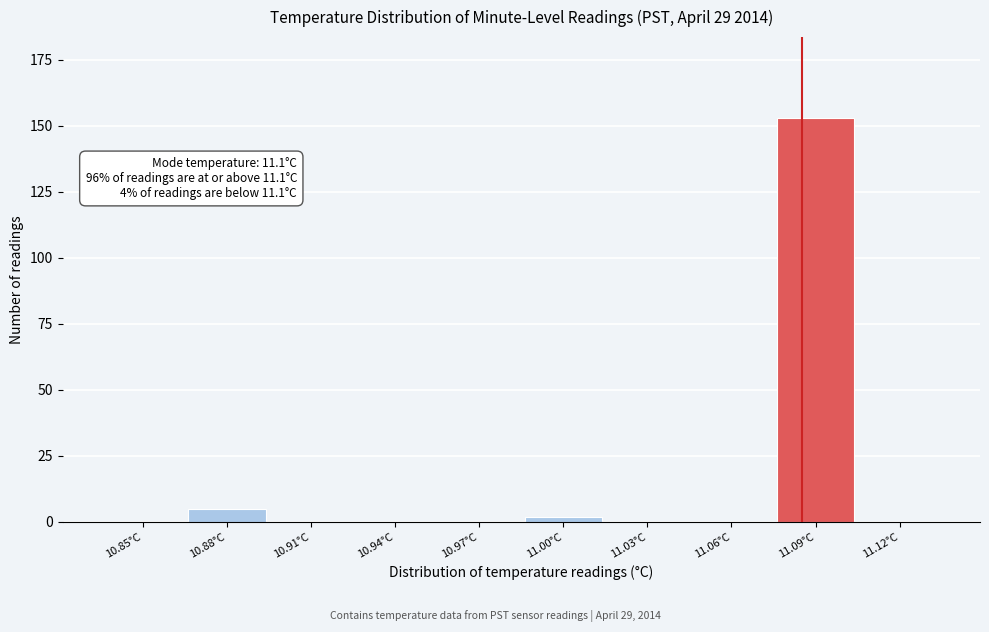

Reading left to right, transcribe all the data shown in this chart.

10.85°C=0	10.88°C=5	10.91°C=0	10.94°C=0	10.97°C=0	11.00°C=2	11.03°C=0	11.06°C=0	11.09°C=153	11.12°C=0